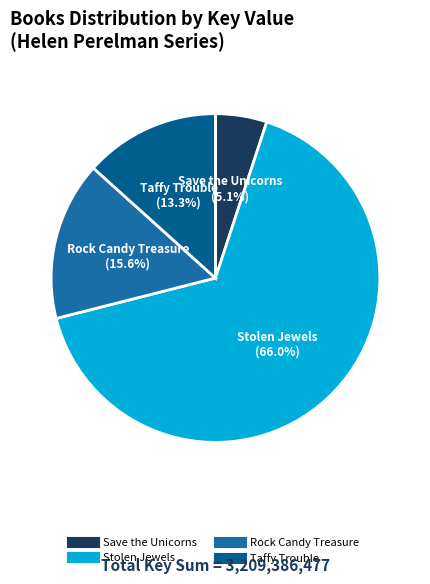

Does Stolen Jewels account for over 50% of the chart?

Yes